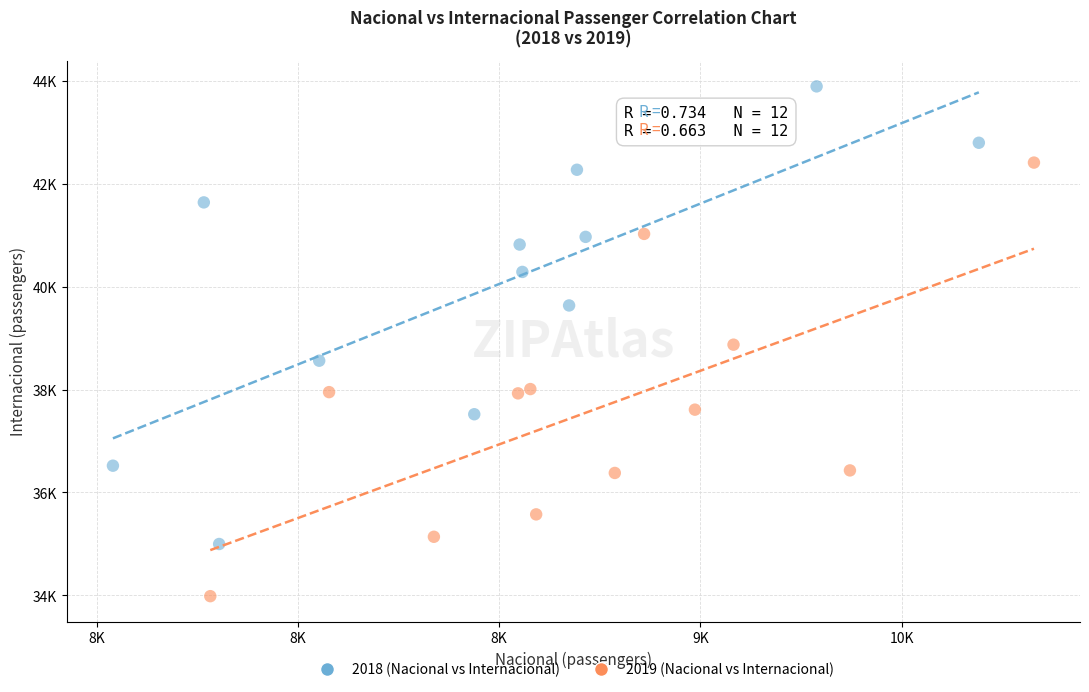

What are all the series names shown in the legend?

2018 (Nacional vs Internacional), 2019 (Nacional vs Internacional)